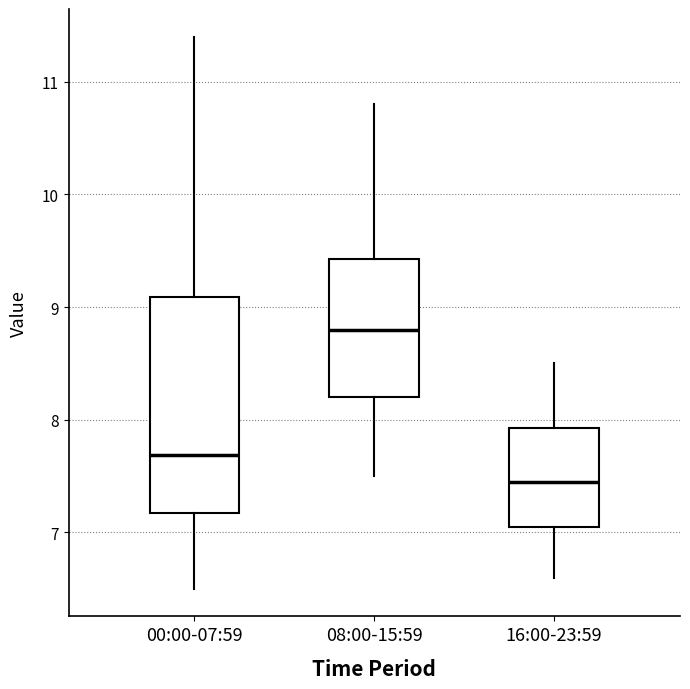

Where is the lower edge of the box for 16:00-23:59 on the y-axis? The values are not printed on the chart, so give them approximately, as read against the axis.

7.1